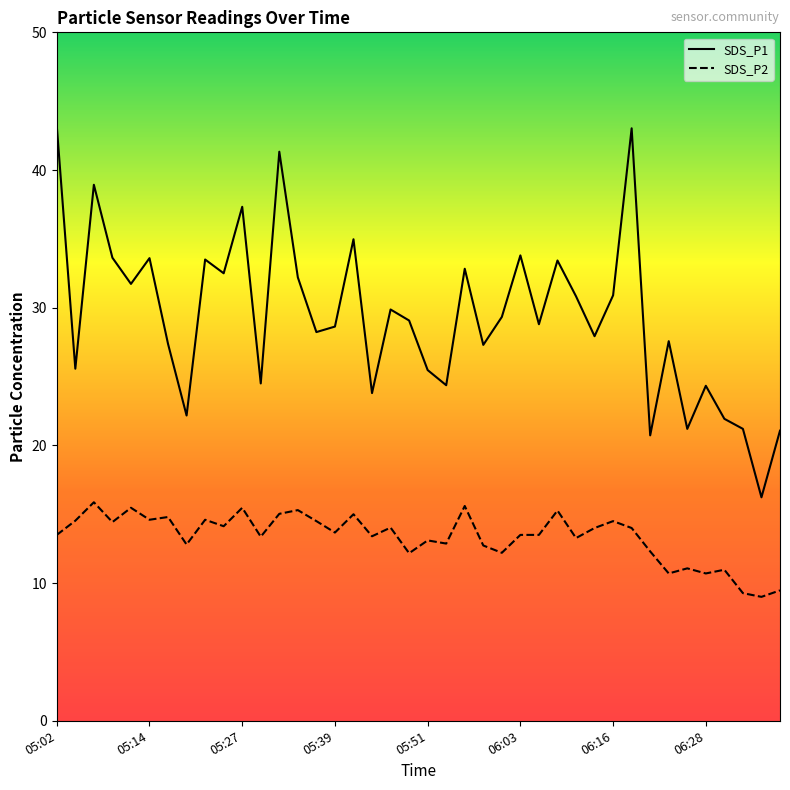

What position from the left is 06:23?

34